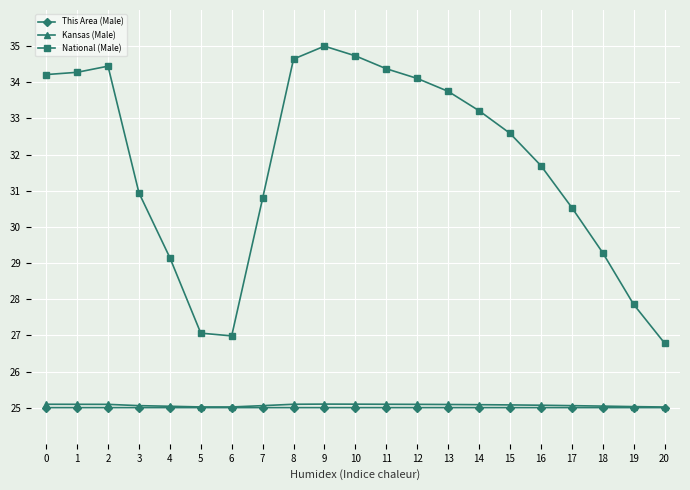

What is the approximate value of National (Male) at 0?

34.2